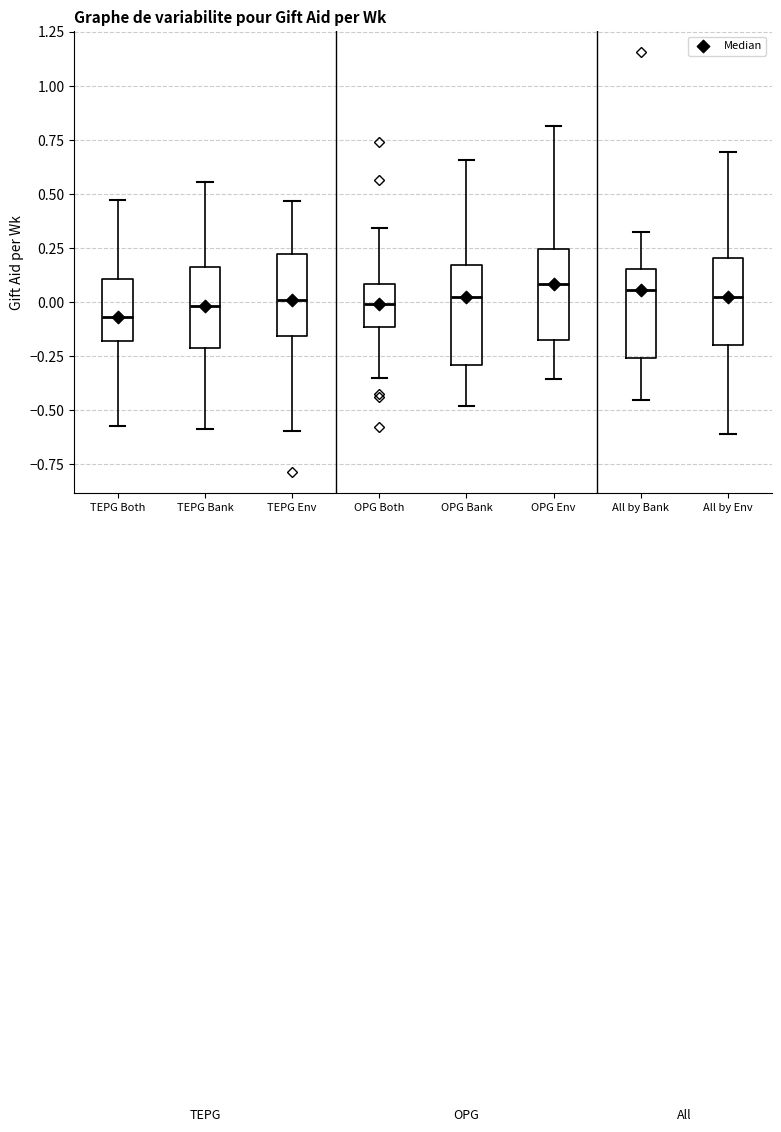

Where is the lower edge of the box for TEPG Both on the y-axis? The values are not printed on the chart, so give them approximately, as read against the axis.

-0.20